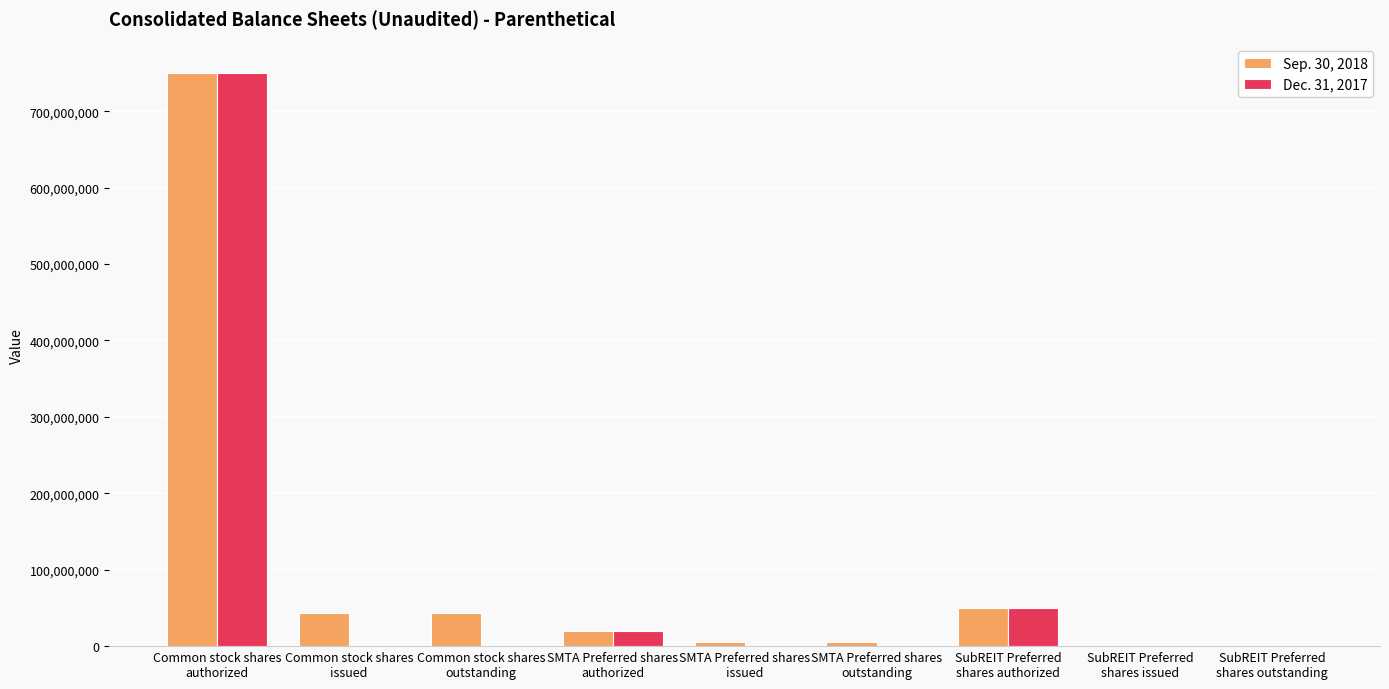

Where is Dec. 31, 2017 nearest to the value 375000000?

SubREIT Preferred
shares authorized